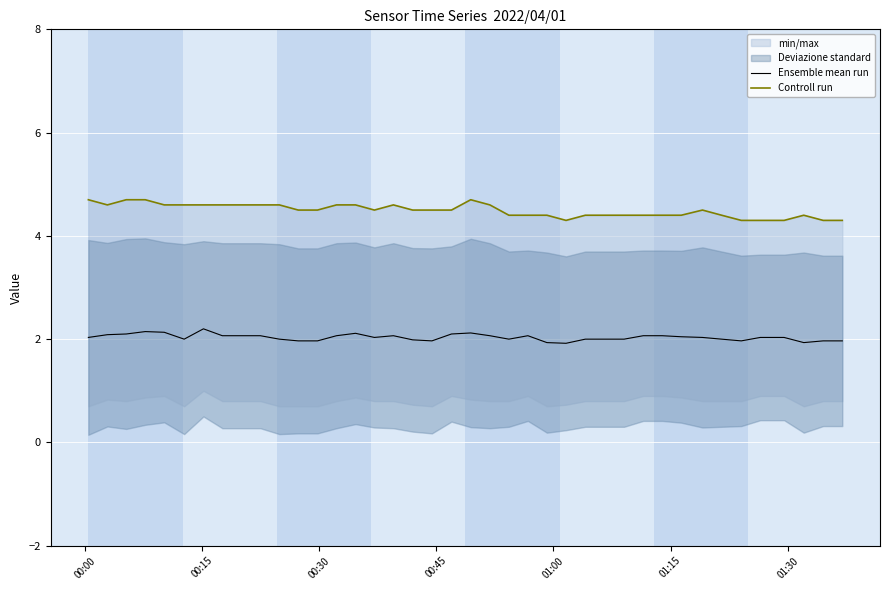

Count the number of categories in the chart.

40